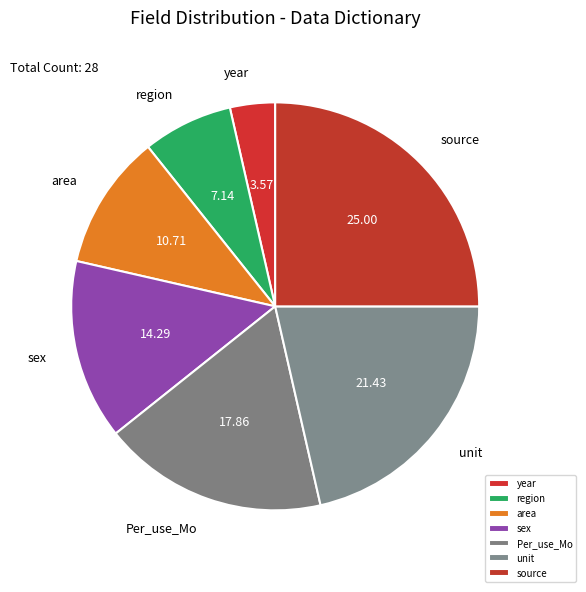

Between source and region, which is larger?

source